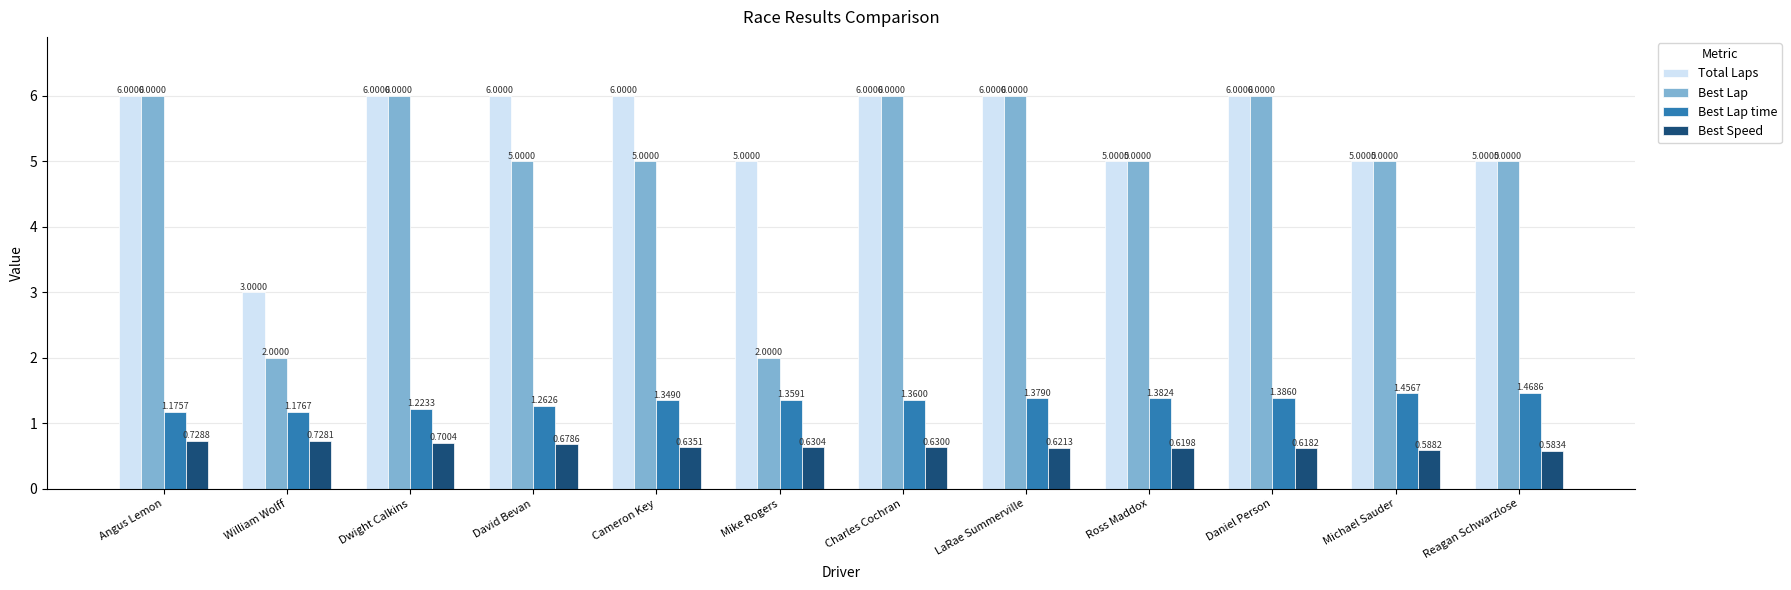

How many Best Lap values are between 5 and 6?

10